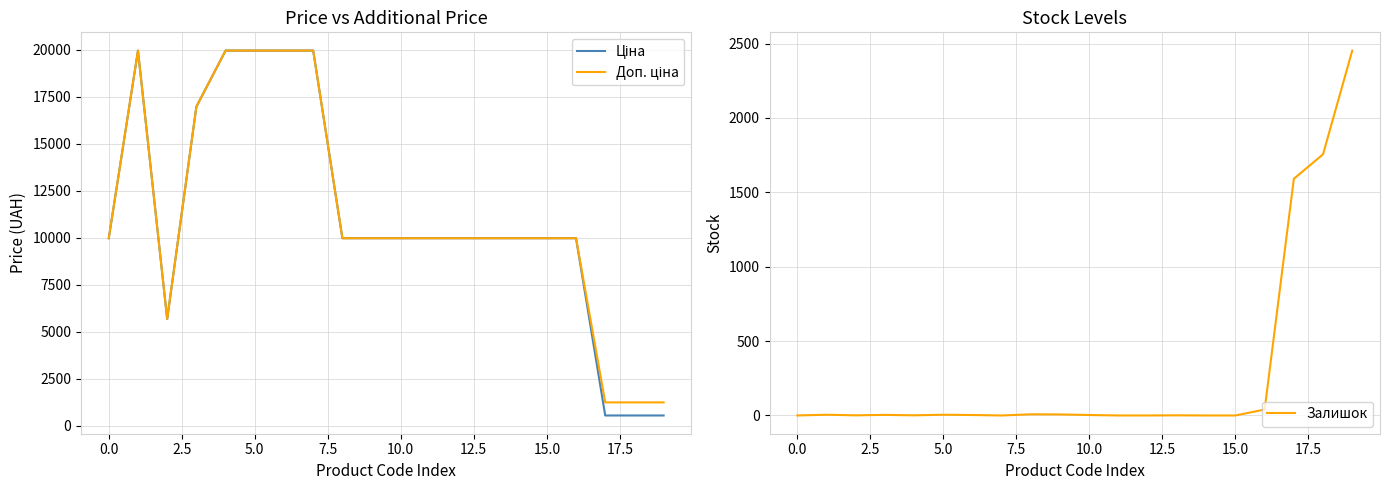

How many lines are shown in the chart?

3